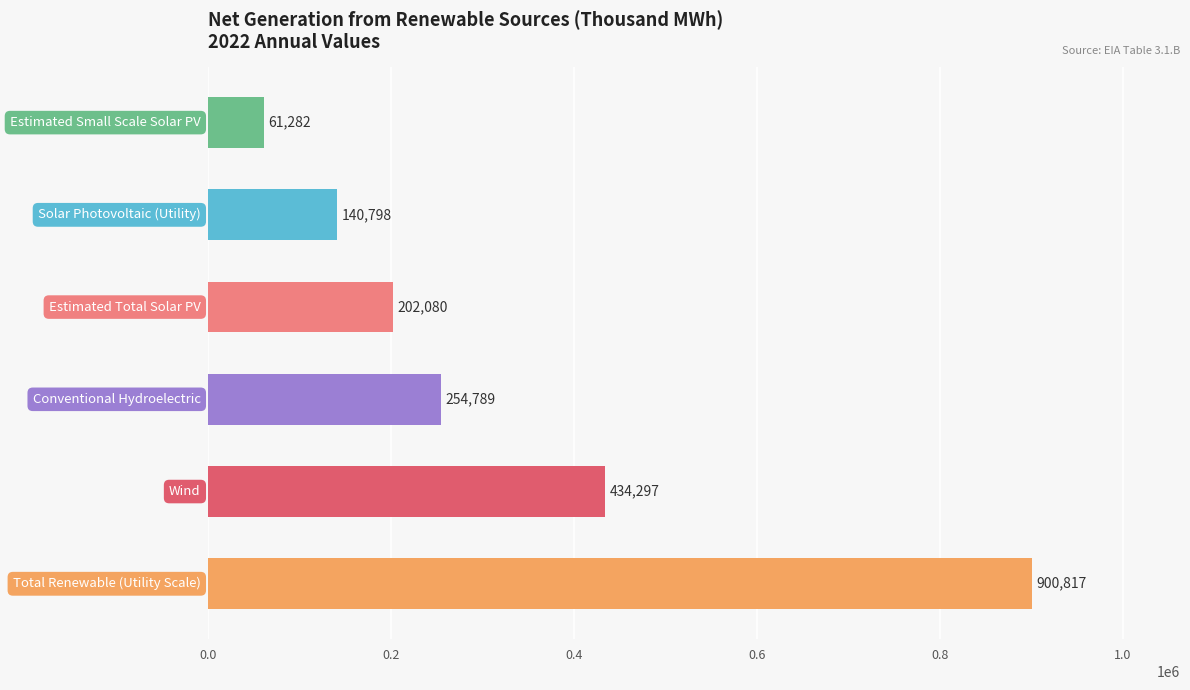

What is the minimum value shown in the chart?

61282